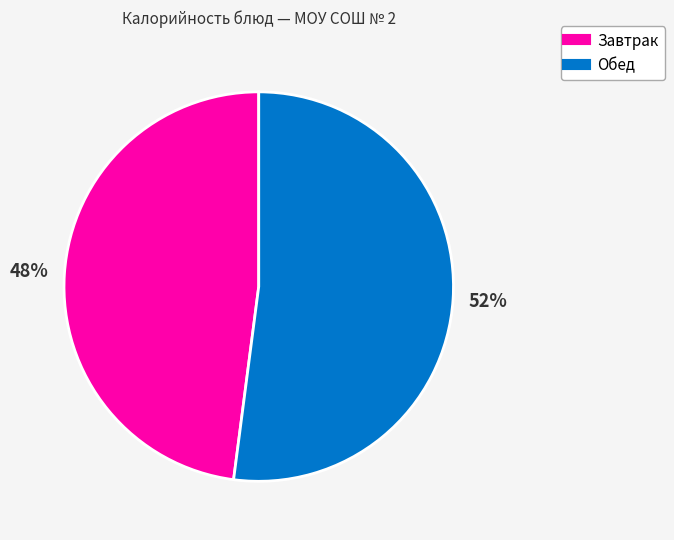

To the nearest percent, what is the difference between the largest and smallest slice percentages?

4%